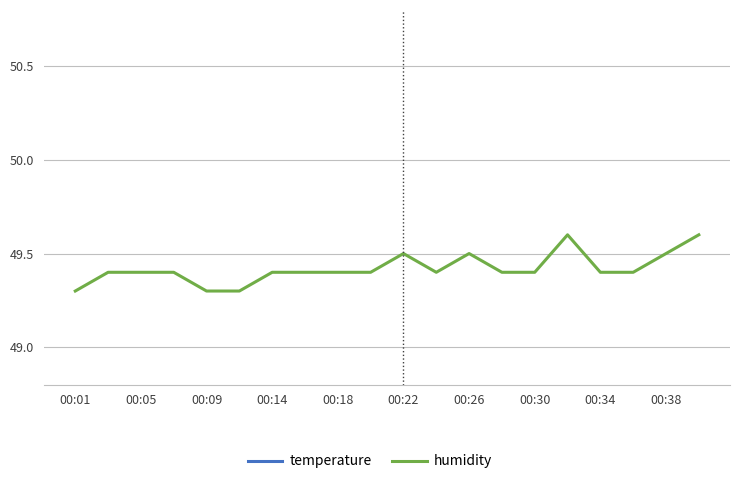

What is the average value of the humidity series?

49.4